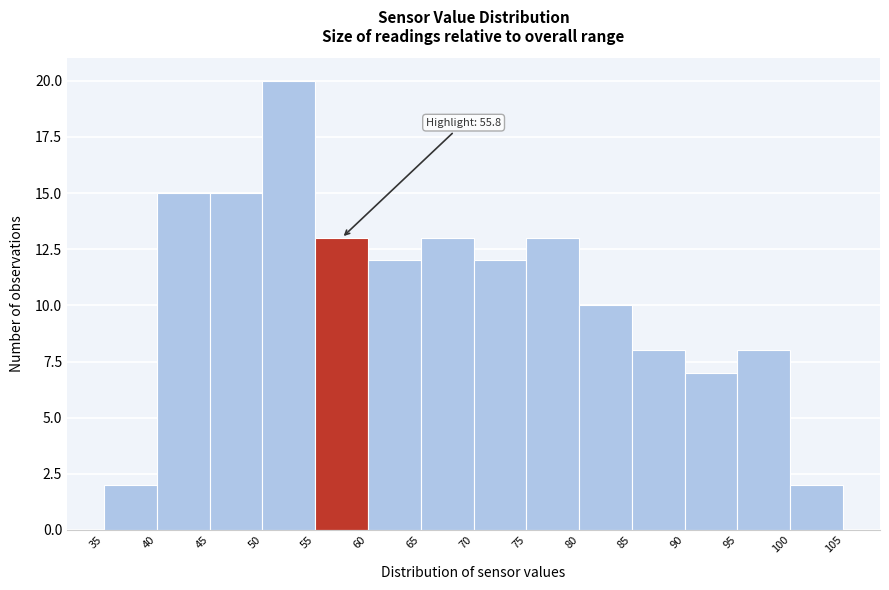

Over which range of the x-axis is the bar tallest?

50 to 55